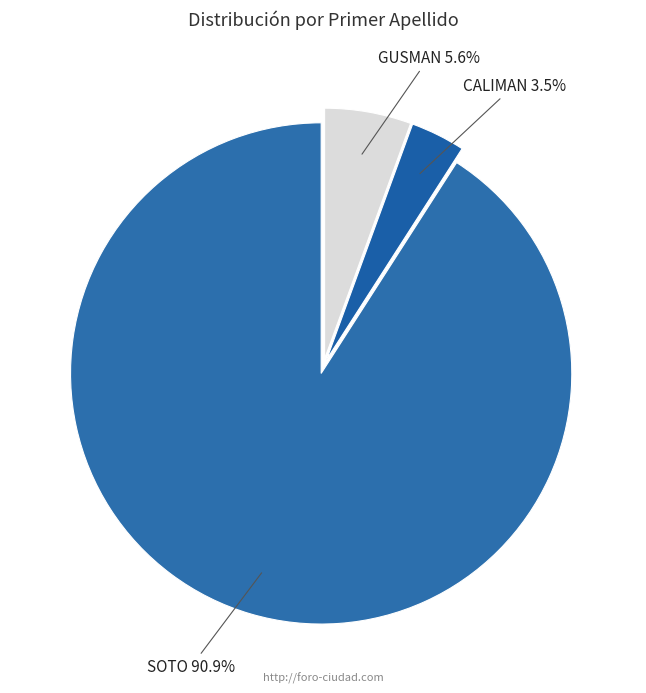

Which has a higher value, SOTO or CALIMAN?

SOTO